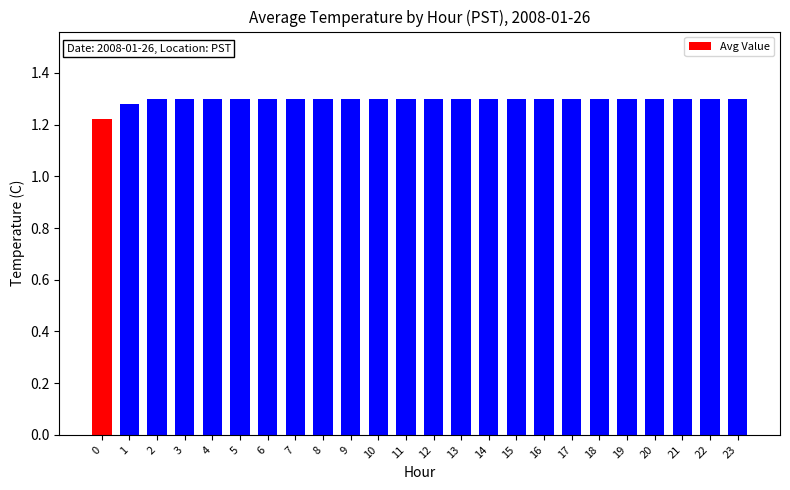

What is the sum of all values?

31.1